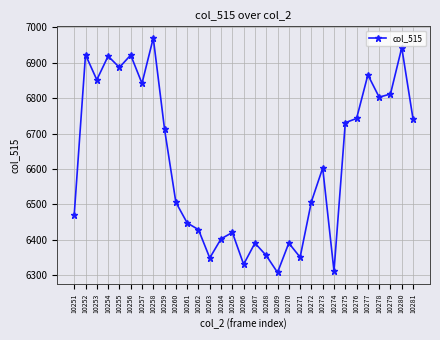

Where is the data nearest to the value 6639?

10273